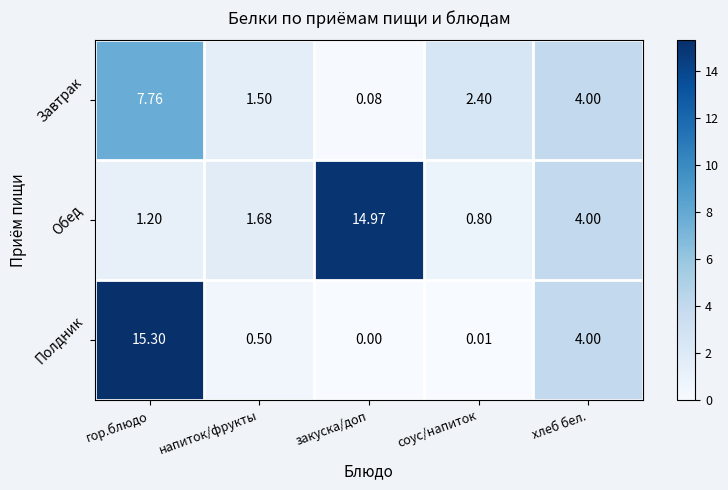

At which category is the sum across all series the highest?

гор.блюдо